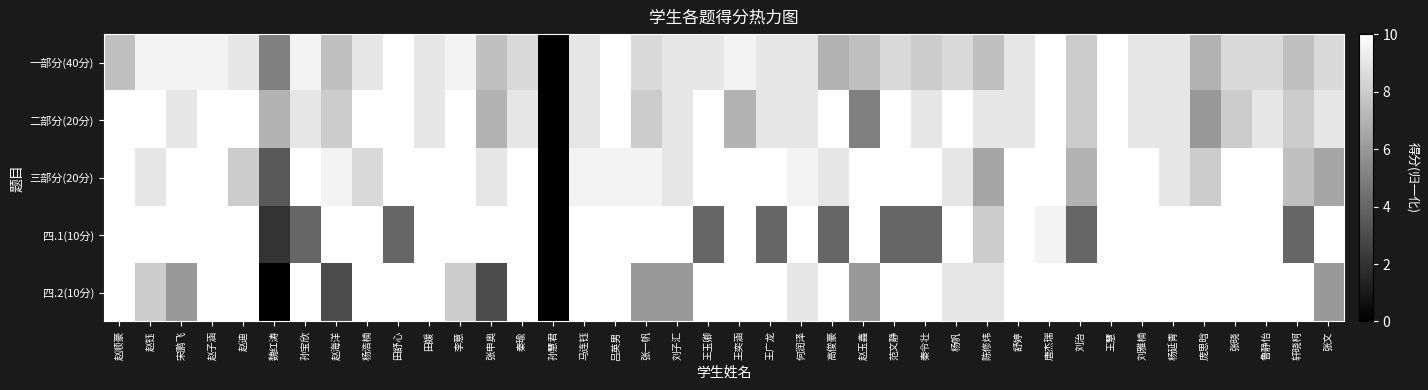

At which category is the sum across all series the highest?

王慧